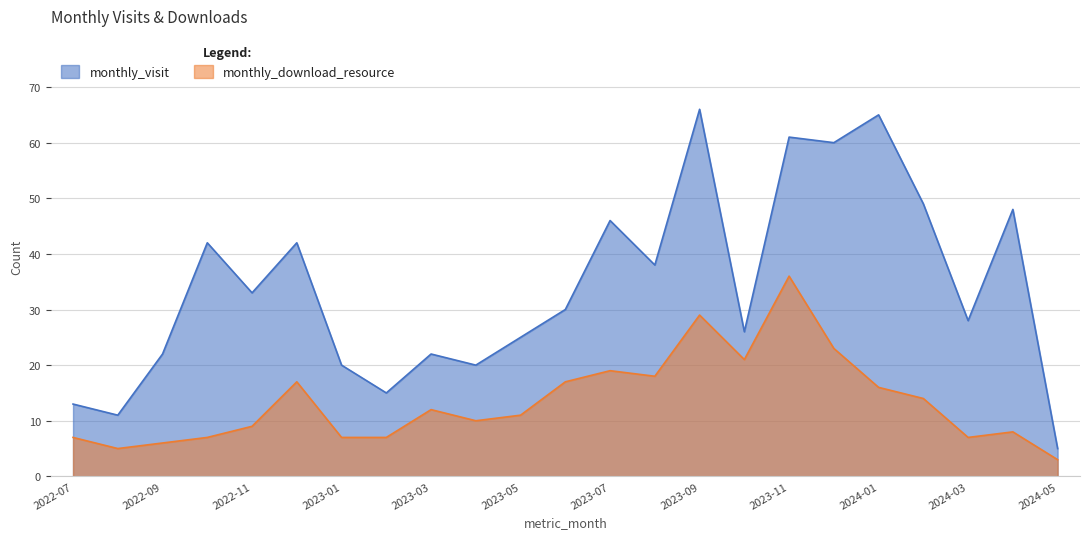

The value of monthly_visit at 2023-04 is 20. True or false?

True